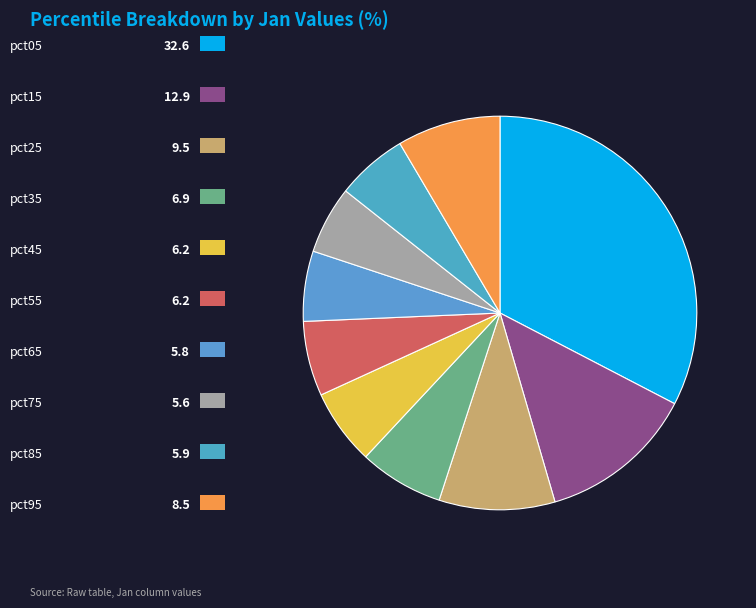

Count the number of slices in the pie.

10